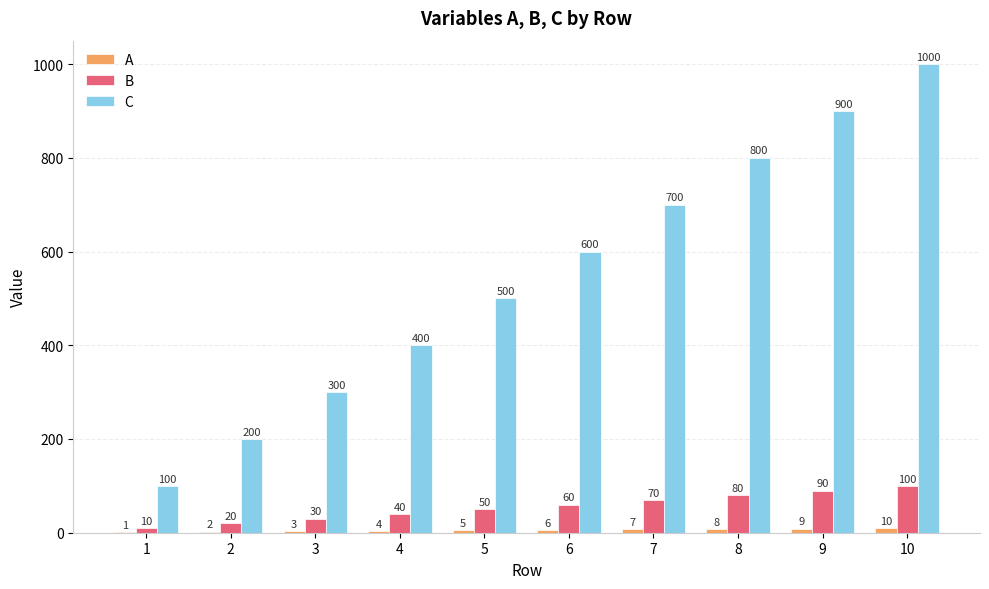

How many series are shown in this chart?

3